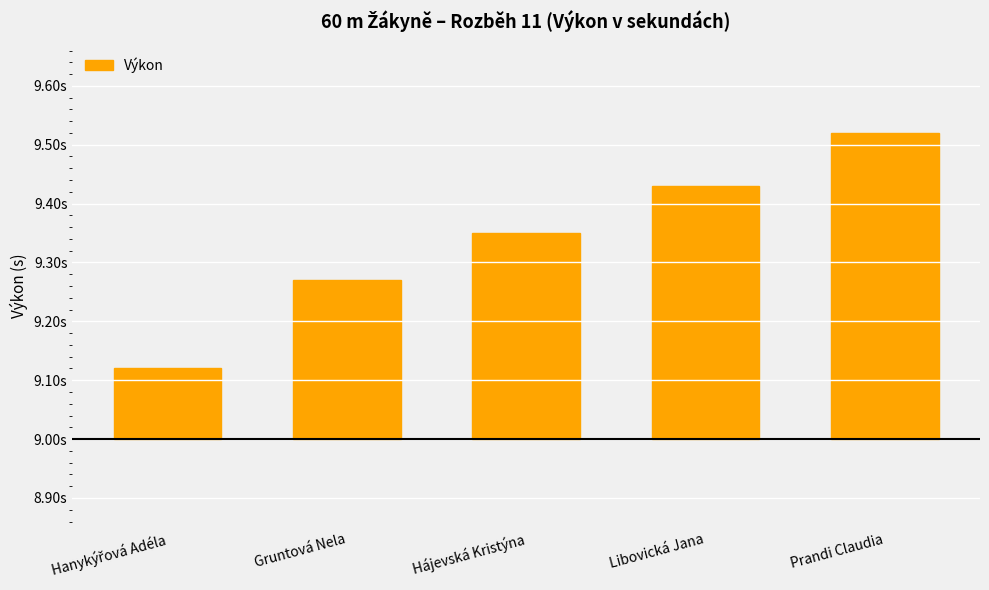

What is the label of the 1st bar from the right?

Prandi Claudia